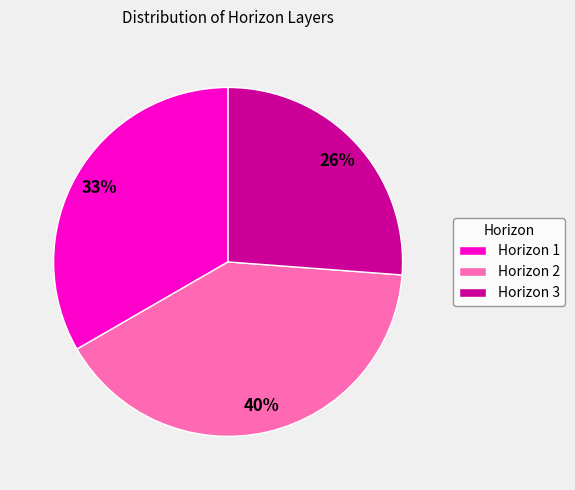

Does Horizon 2 account for over 50% of the chart?

No